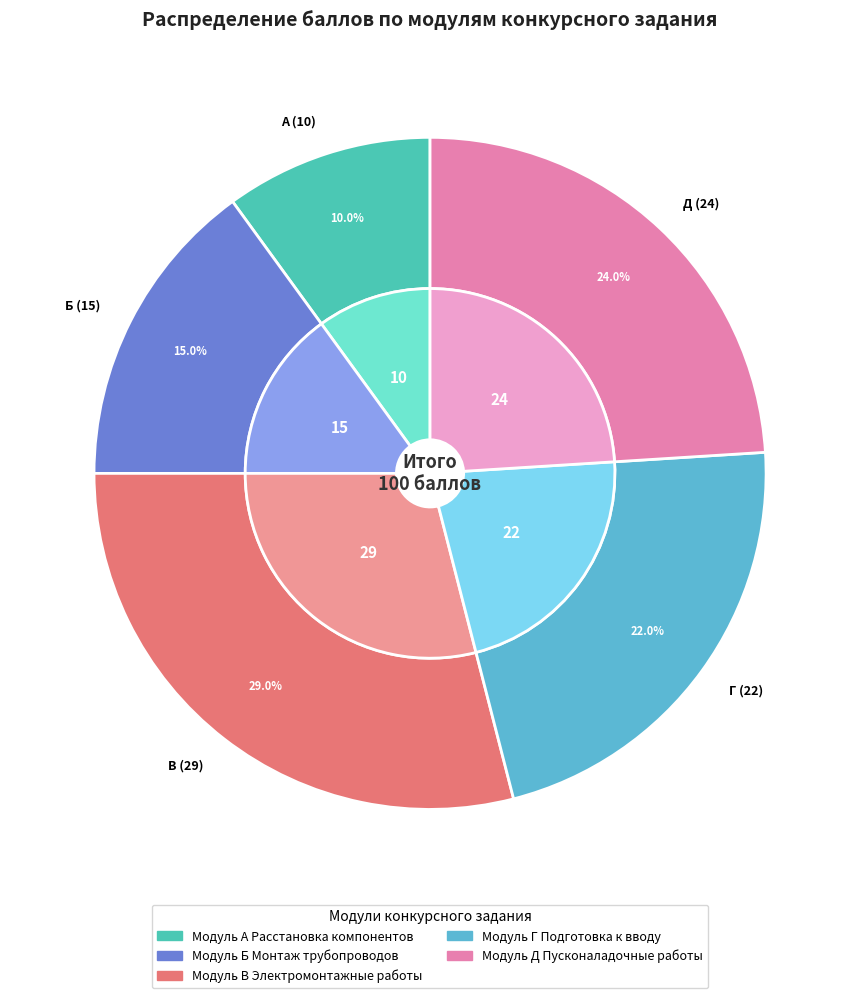

To the nearest percent, what is the average slice percentage?

20%